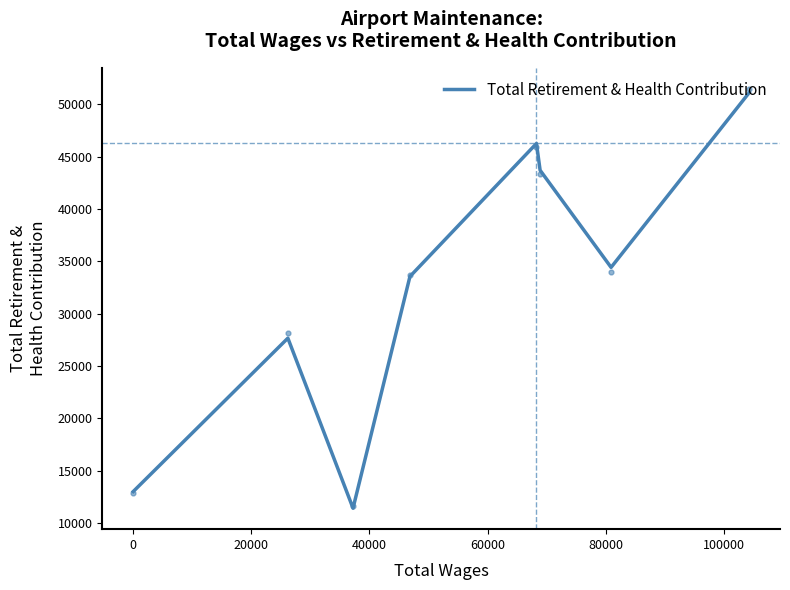

What is the lowest value of the Total Retirement & Health Contribution series?

11416